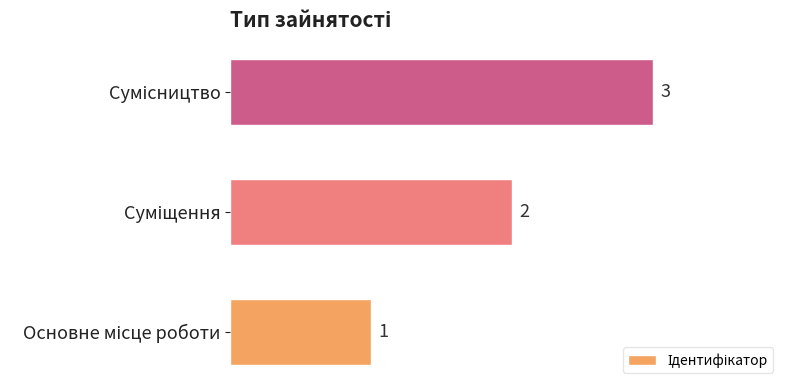

How many values are between 1 and 3?

3